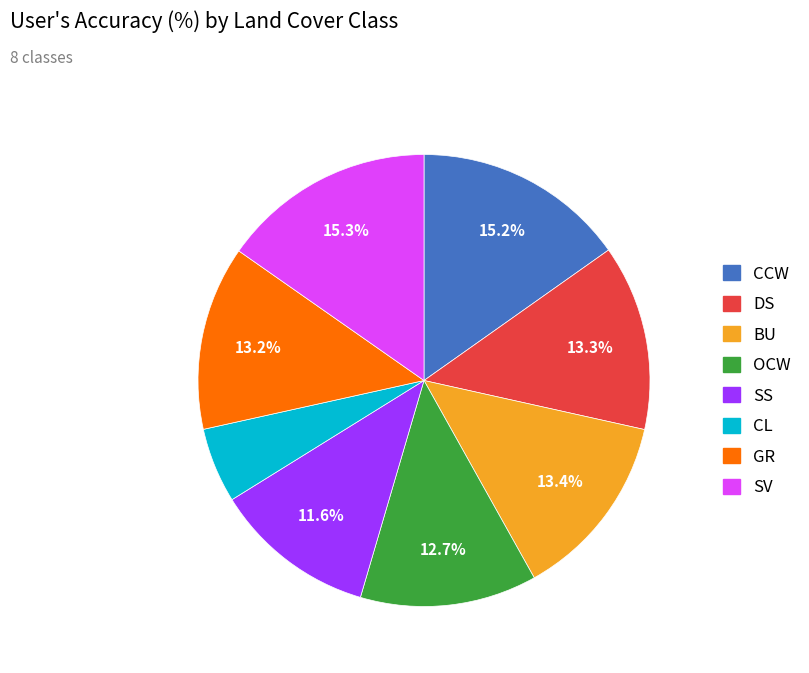

Is there any slice that represents more than half of the pie?

No